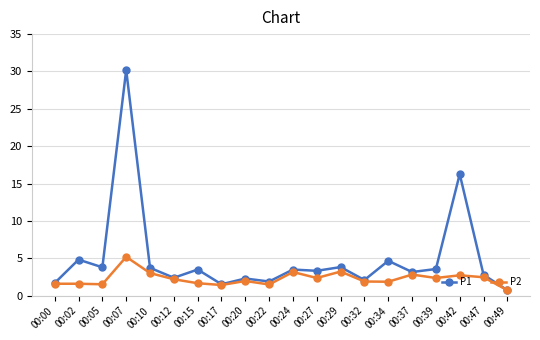

What is the difference between the maximum and minimum values in the P2 series?

4.5